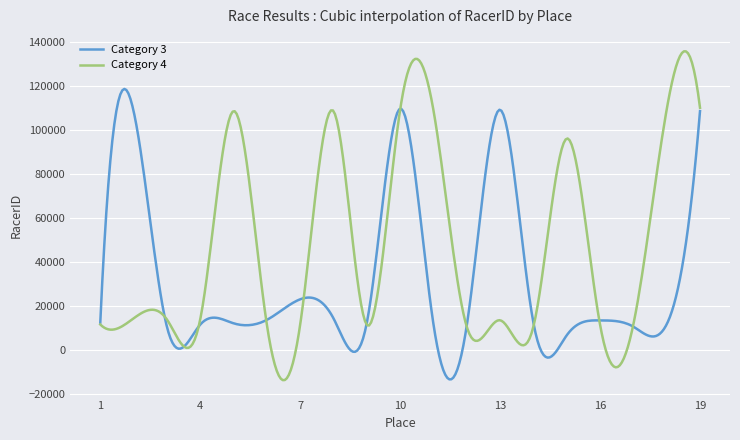

True or false: Category 3 has more than 1 interior local peaks.

True